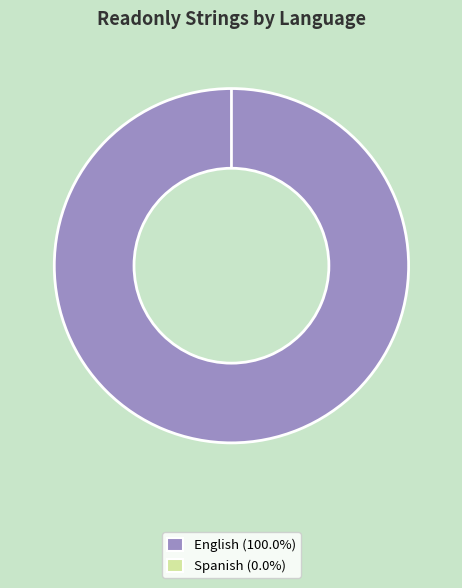

What percentage do English and Spanish together represent?

100.0%